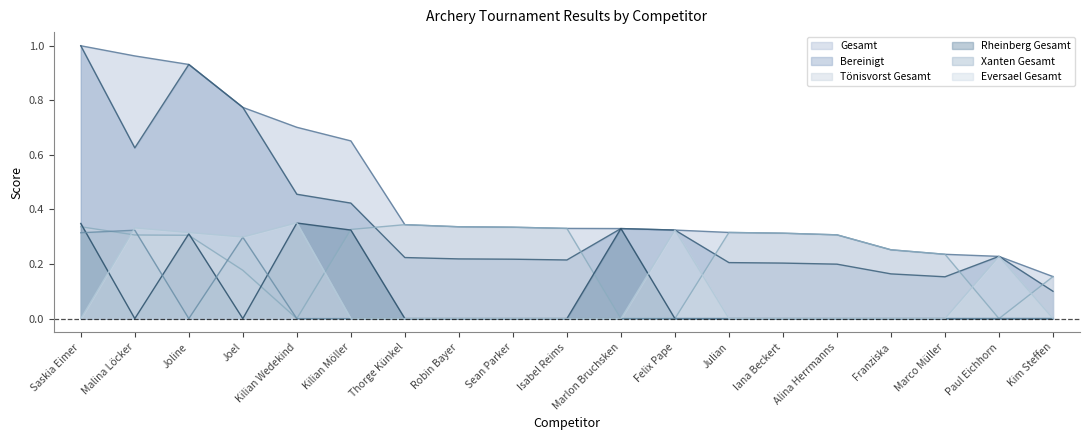

What is the label of the 6th point from the left?

Kilian Möller